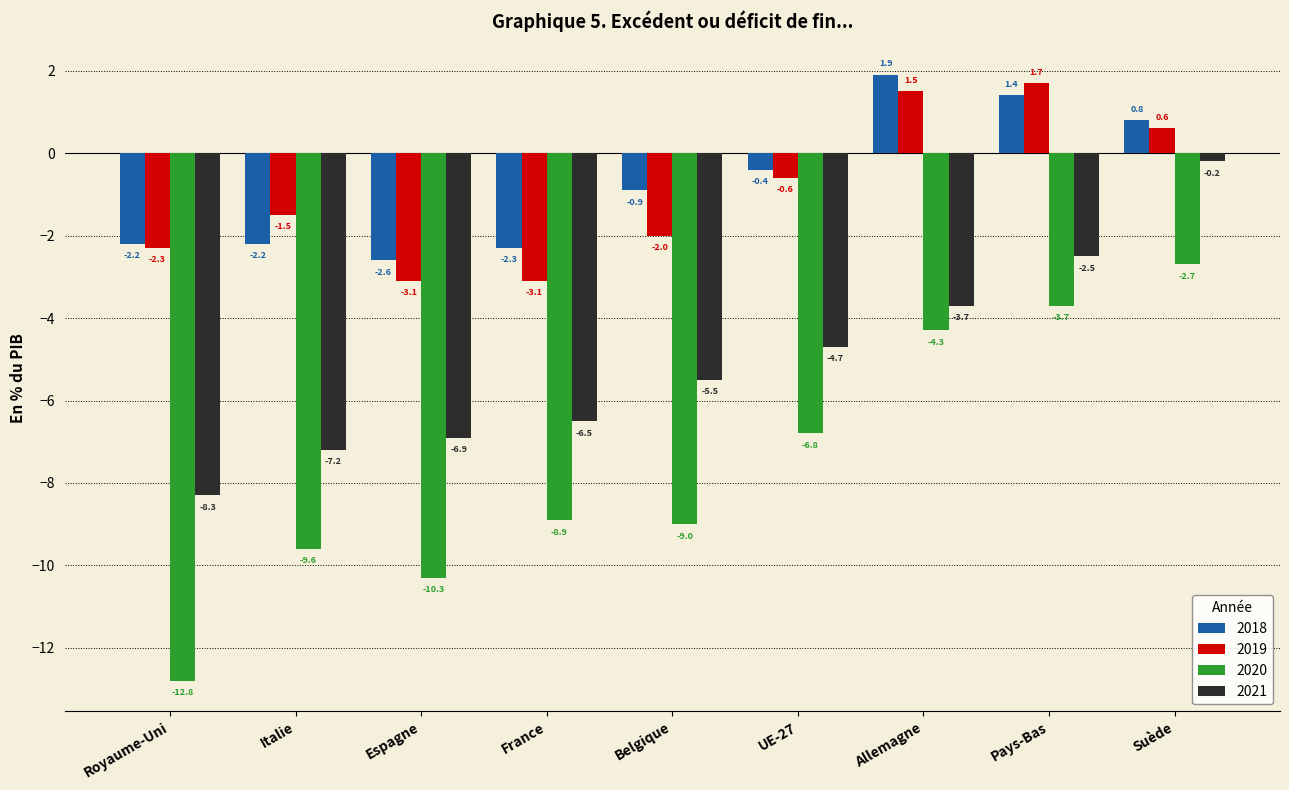

What is the sum of the 2020 values at Pays-Bas and Allemagne?

-8.0